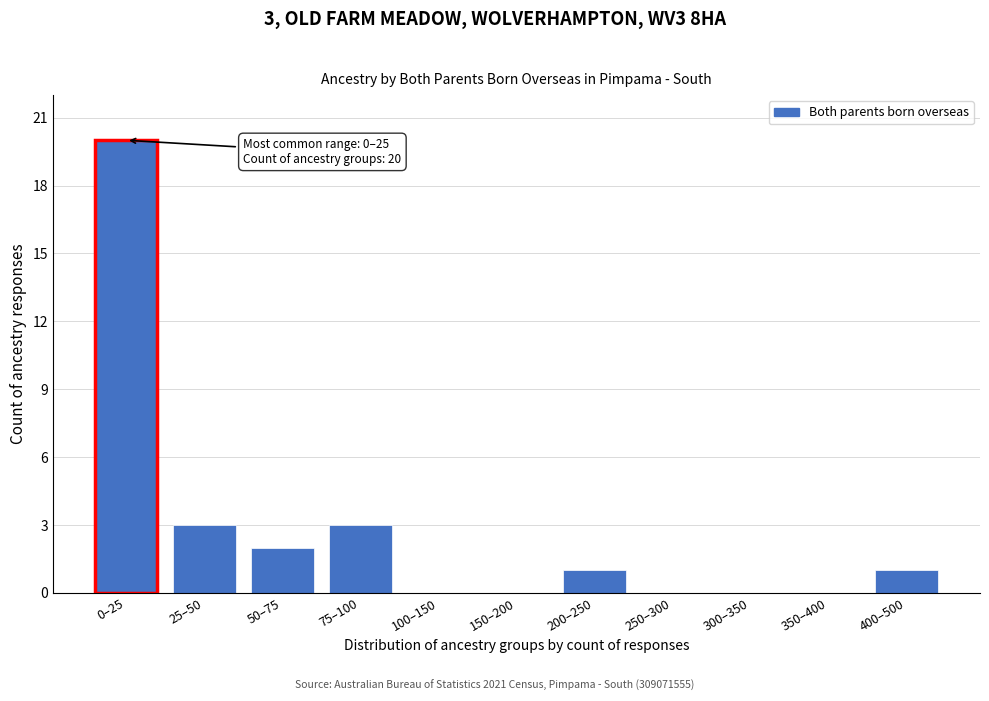

Reading left to right, what are all the values shown in this chart?

0–25=20	25–50=3	50–75=2	75–100=3	100–150=0	150–200=0	200–250=1	250–300=0	300–350=0	350–400=0	400–500=1